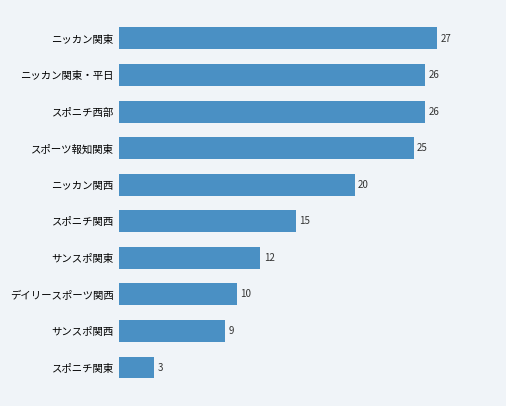

Reading bottom to top, extract all data points from this chart.

スポニチ関東=3	サンスポ関西=9	デイリースポーツ関西=10	サンスポ関東=12	スポニチ関西=15	ニッカン関西=20	スポーツ報知関東=25	スポニチ西部=26	ニッカン関東・平日=26	ニッカン関東=27